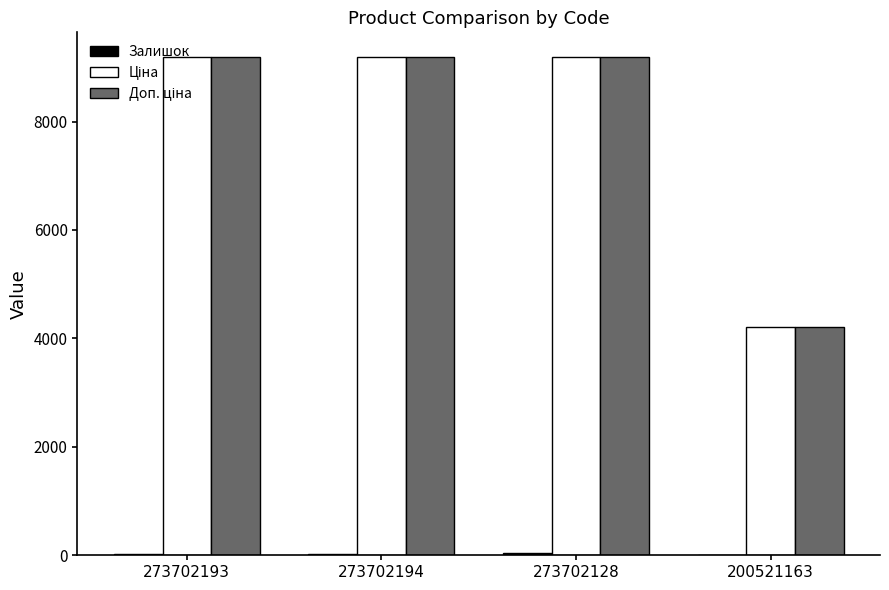

What is the maximum value shown in the chart?

9185.9